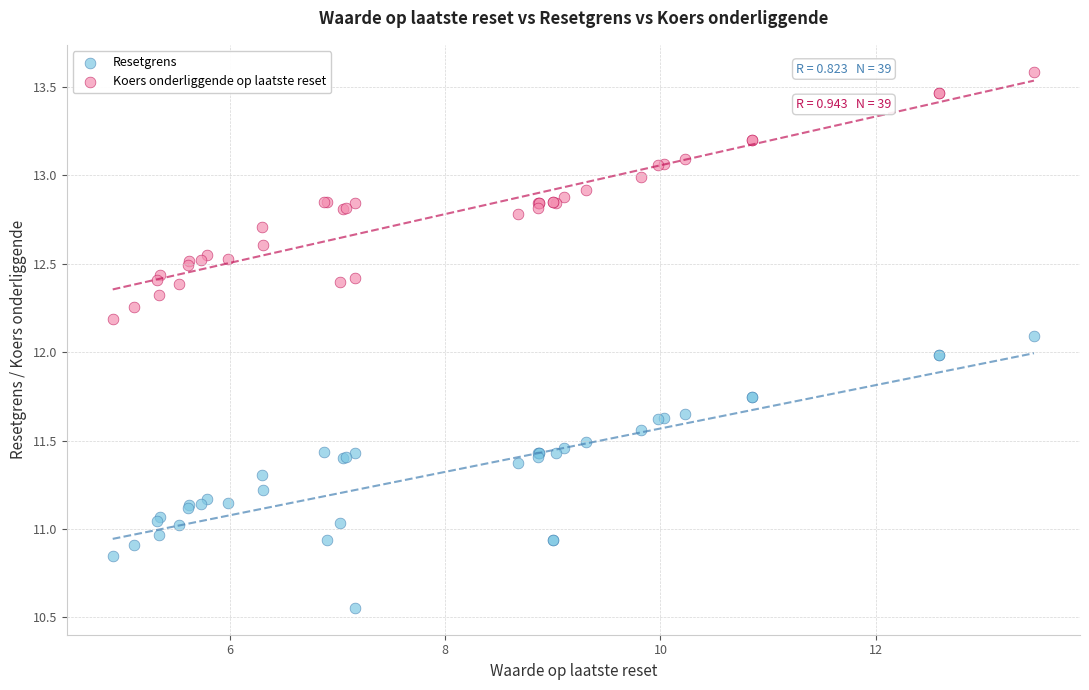

Which series contains the lowest Y value?

Resetgrens